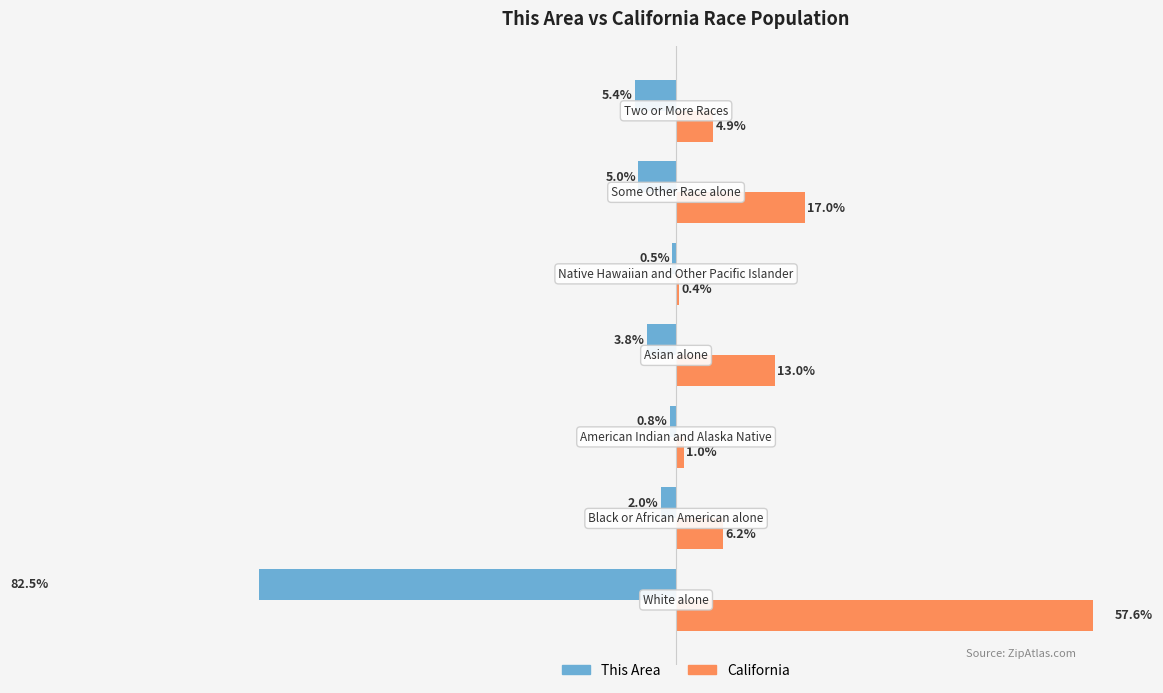

How many series are shown in this chart?

2